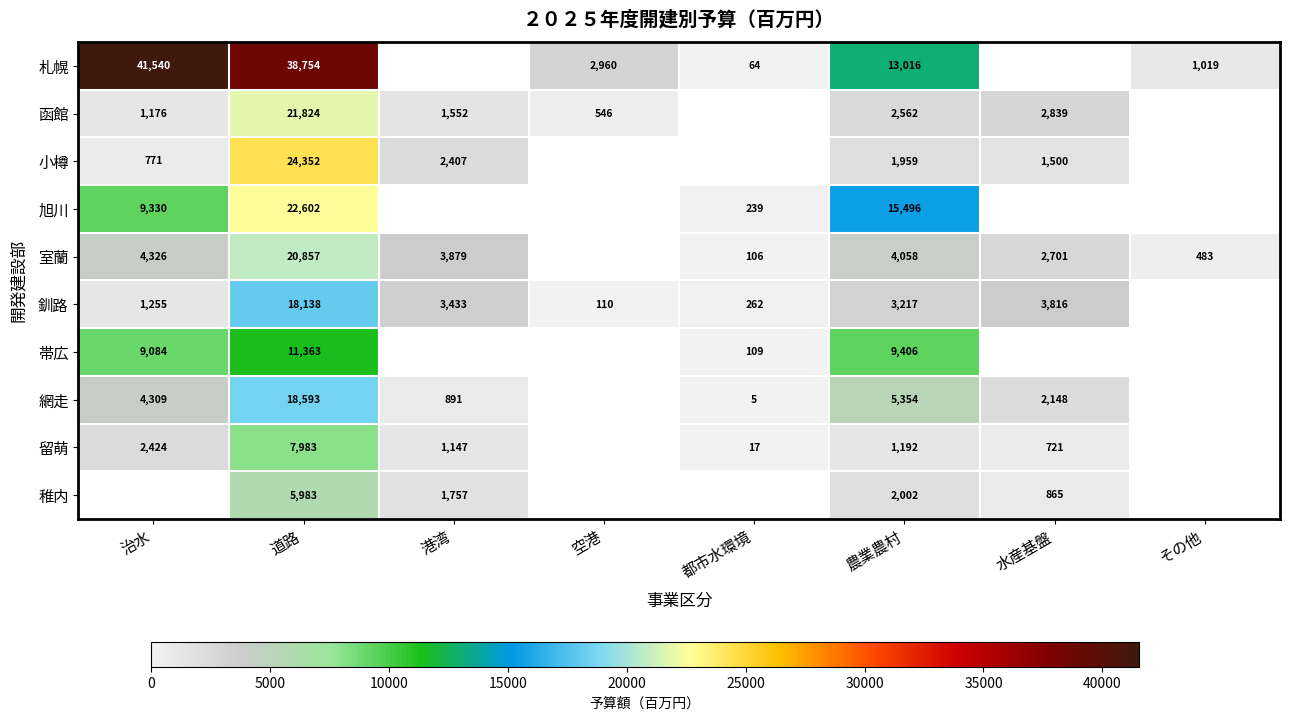

What is the difference between the 留萌 values at 道路 and 都市水環境?

7966